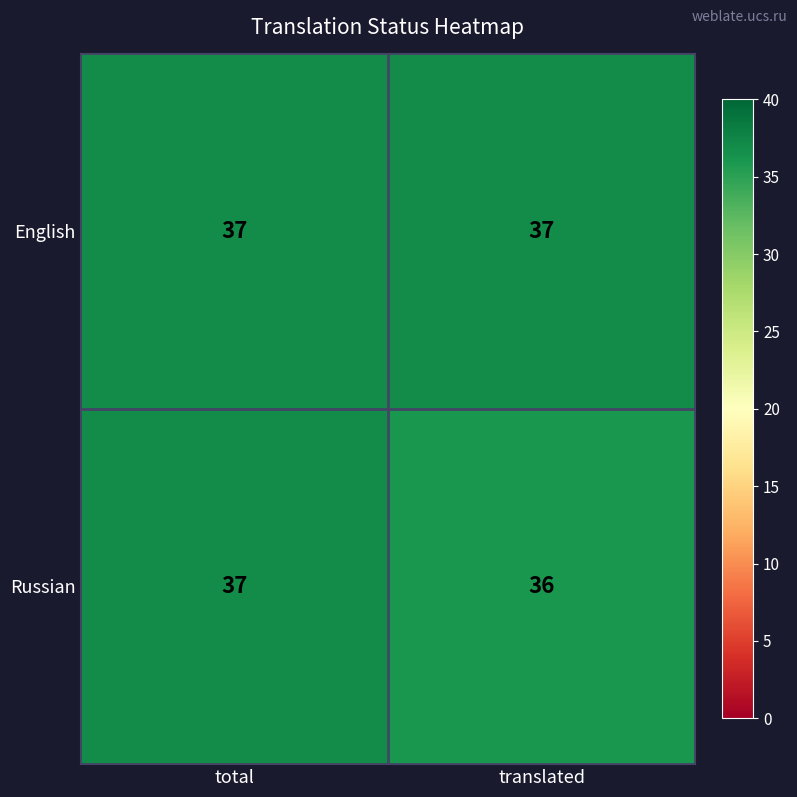

True or false: Russian has a value of 37 at total.

True